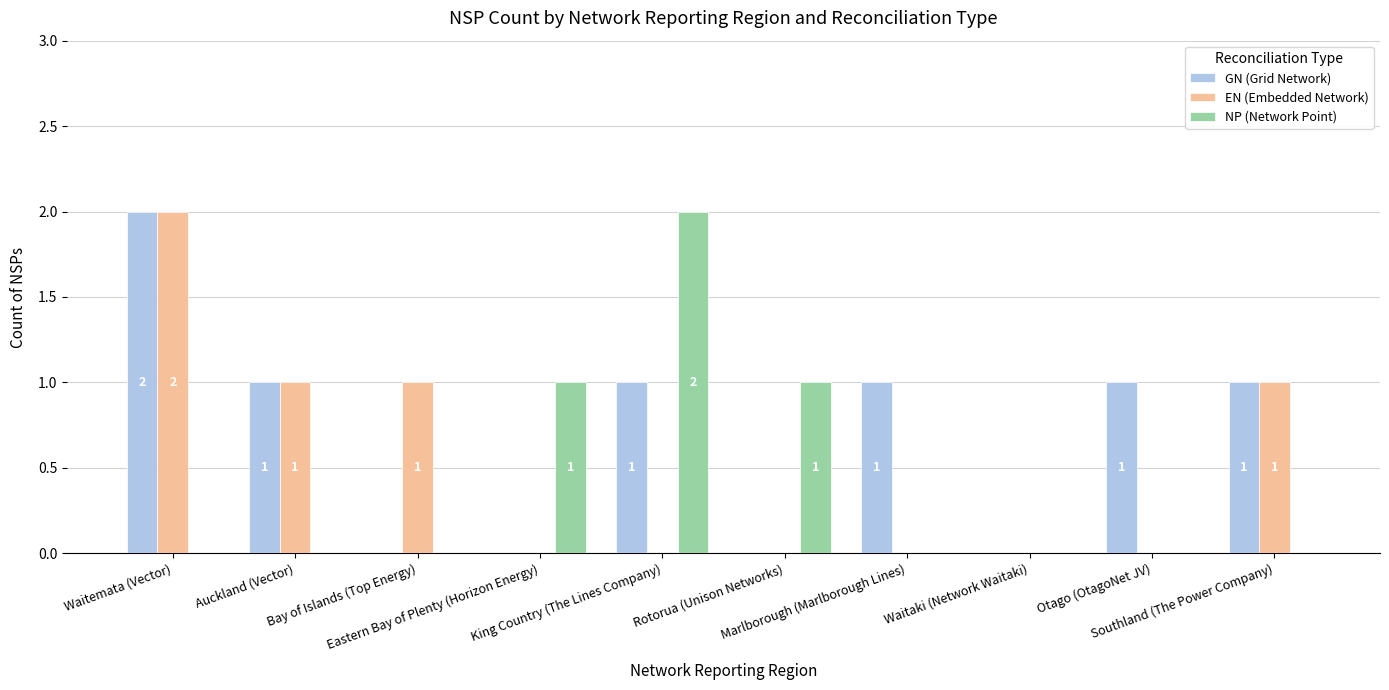

What is the sum of all EN (Embedded Network) values?

5